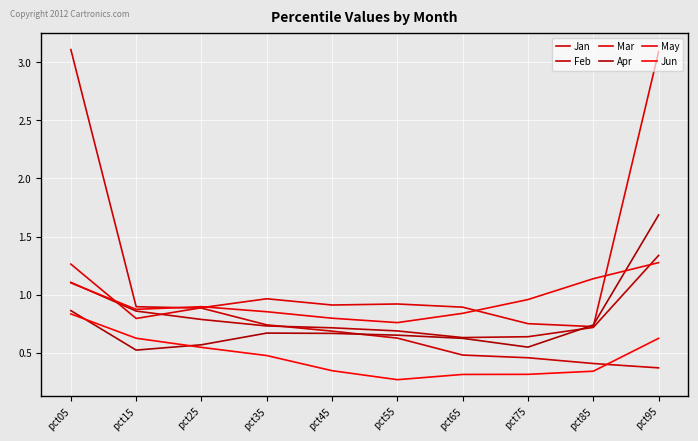

Where is Feb nearest to the value 0?

pct65